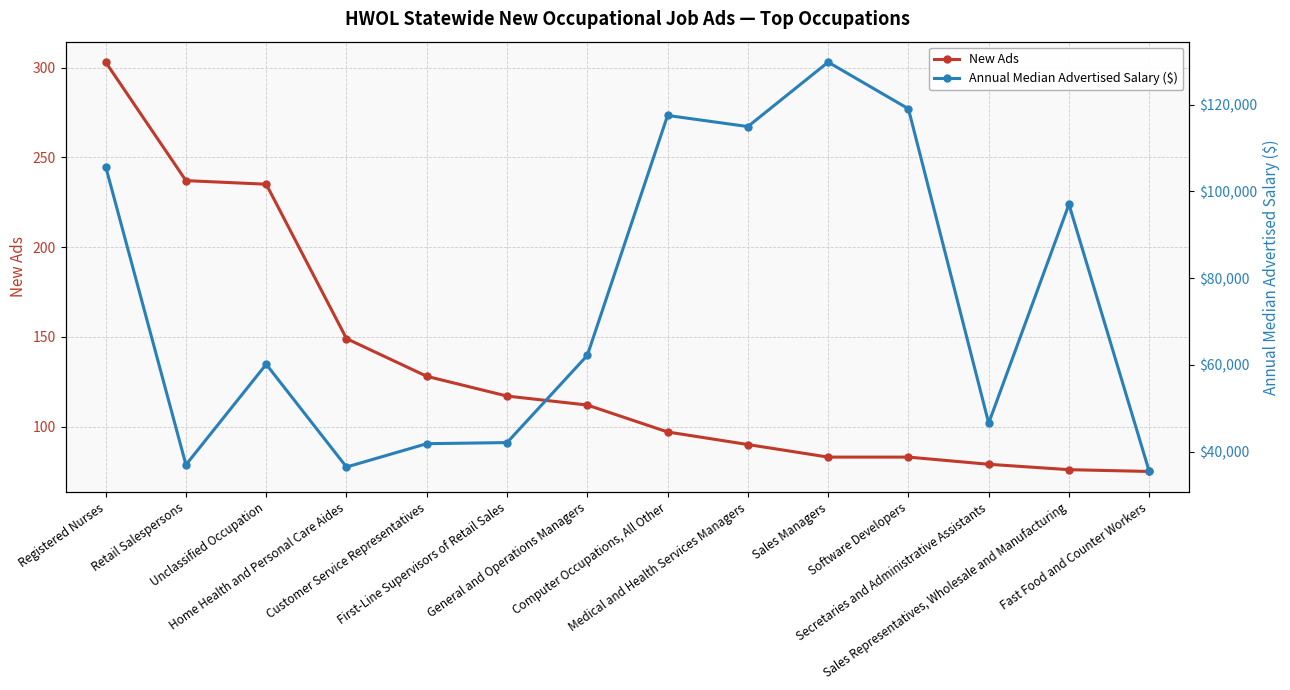

What position from the right is First-Line Supervisors of Retail Sales?

9